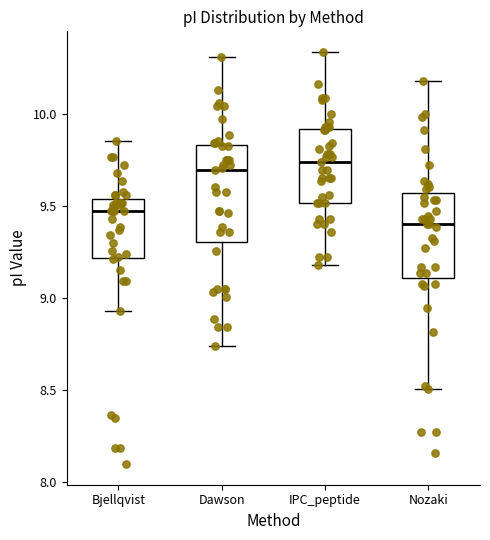

Where is the upper edge of the box for Bjellqvist on the y-axis? The values are not printed on the chart, so give them approximately, as read against the axis.

9.55